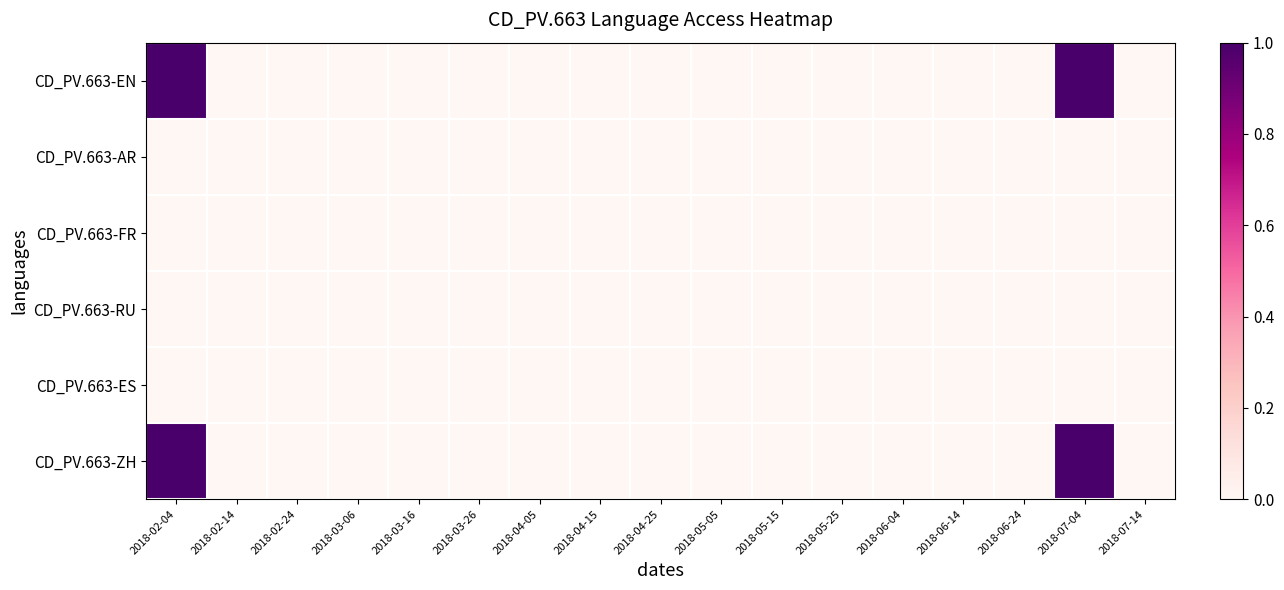

Rank the series at 2018-04-25 from highest to lowest value.

CD_PV.663-EN, CD_PV.663-AR, CD_PV.663-FR, CD_PV.663-RU, CD_PV.663-ES, CD_PV.663-ZH